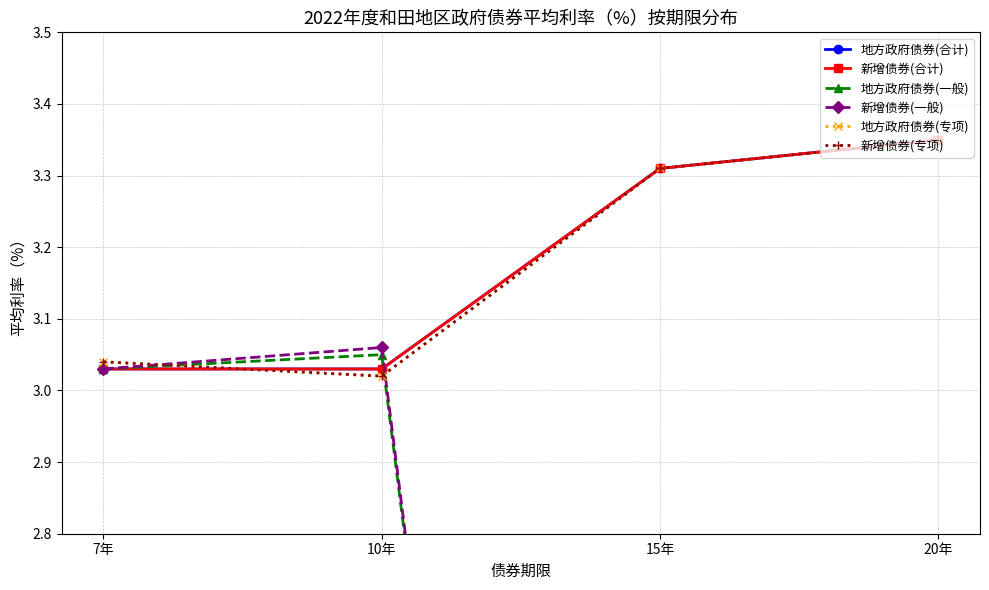

Is the value of 地方政府债券(专项) at 10年 greater than the value of 地方政府债券(一般) at 7年?

No